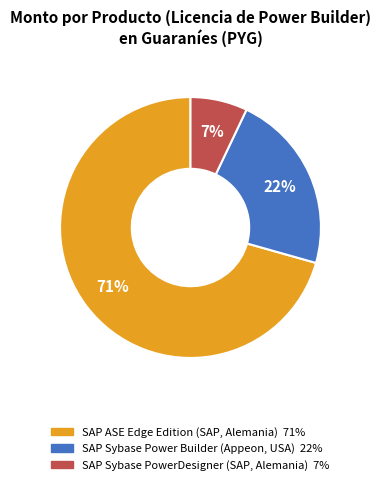

To the nearest percent, what is the average slice percentage?

33%